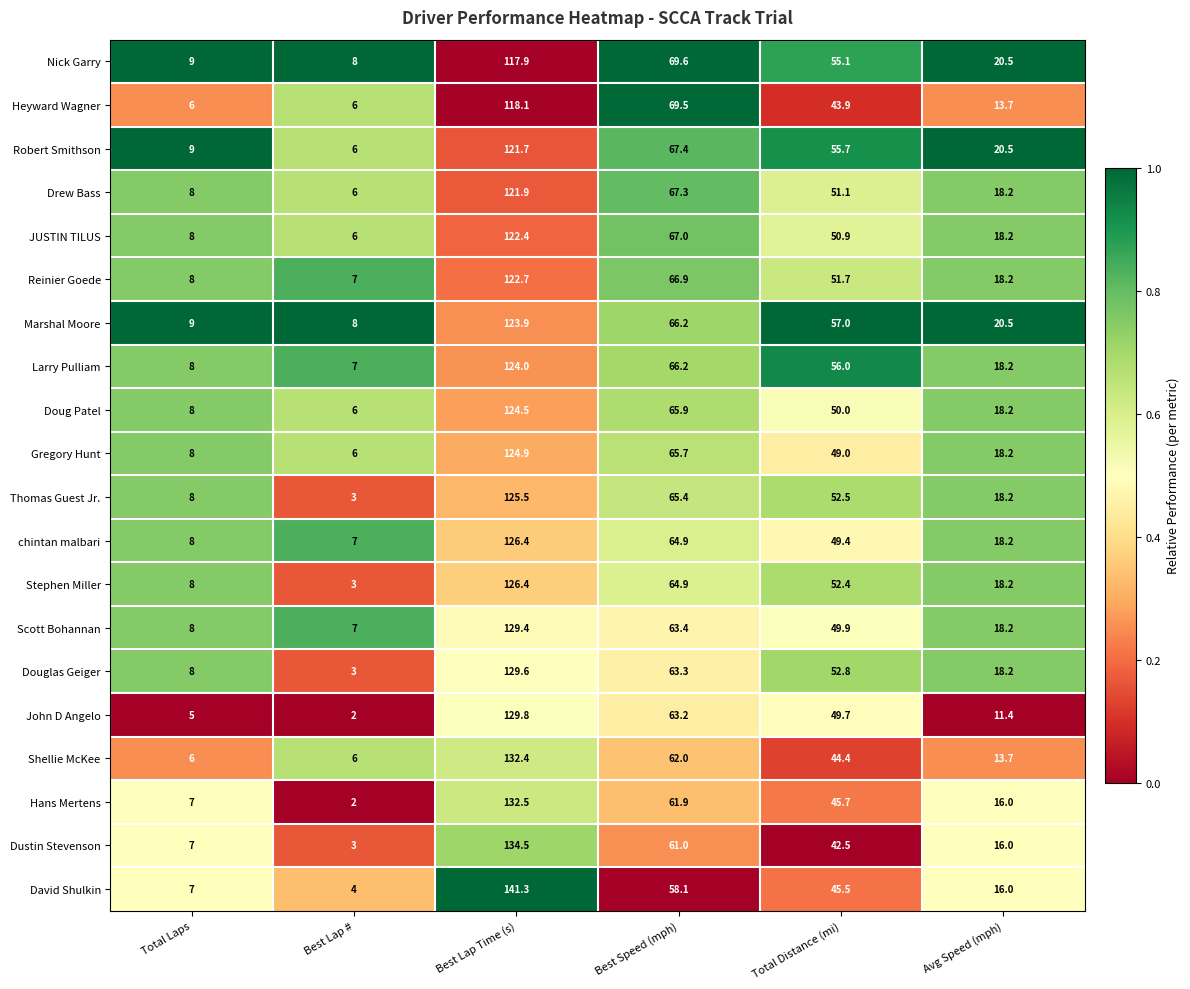

Is it true that Doug Patel equals 3.7 at Total Laps?

False